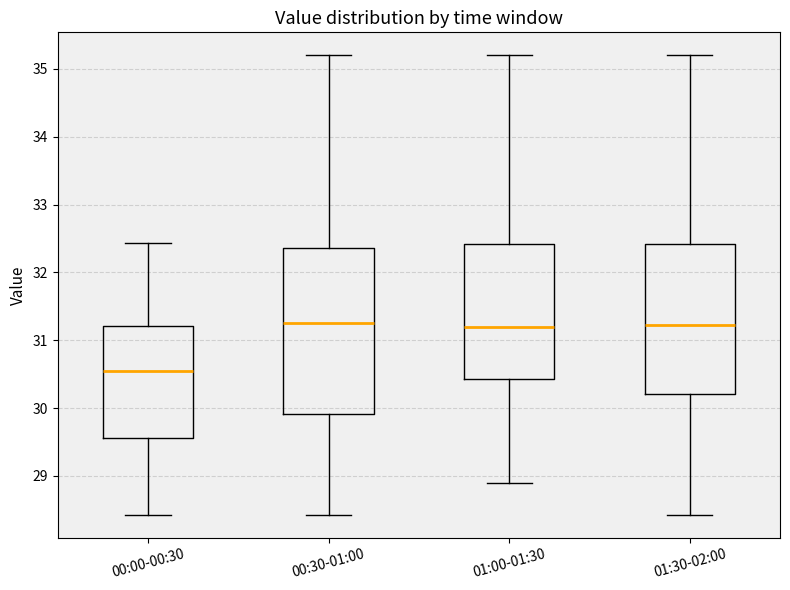

Which box's median line is the lowest?

00:00-00:30